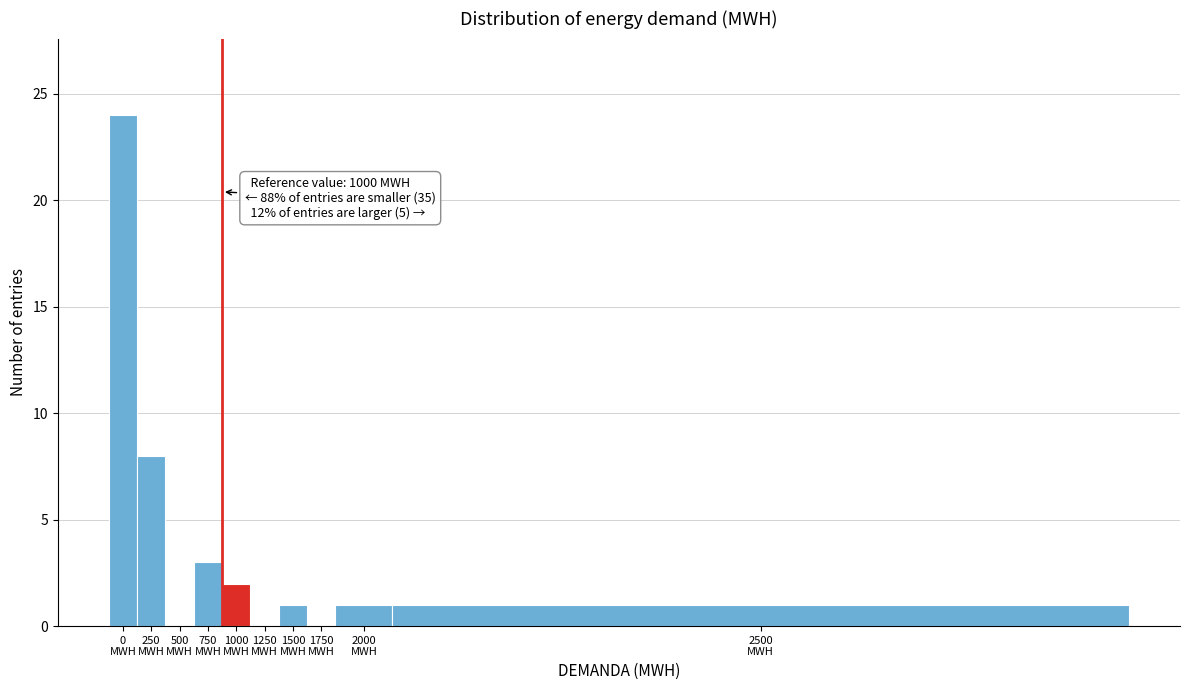

What is the sum of all values?

40